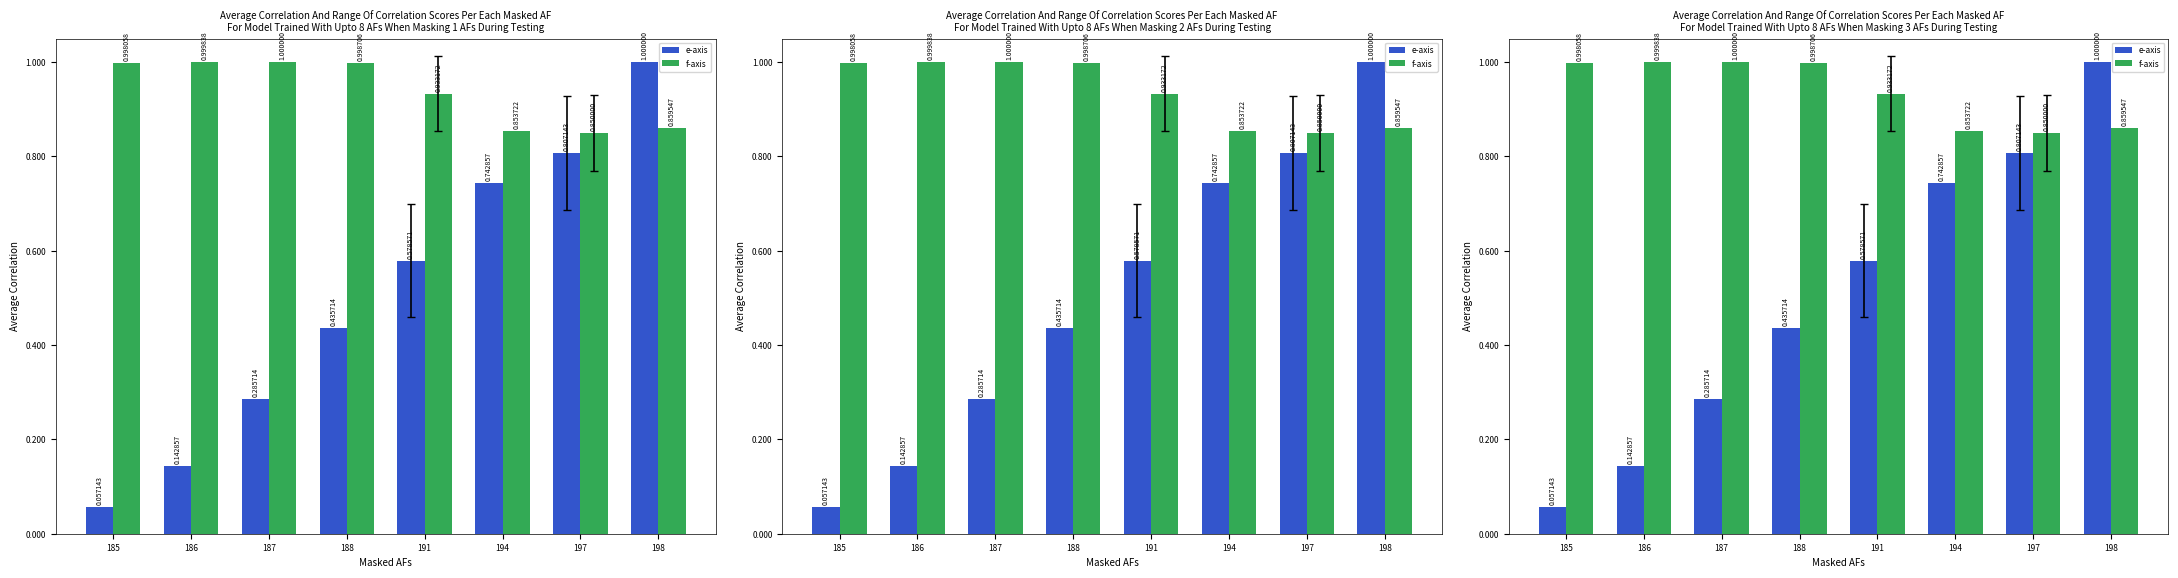

What value does the e-axis series have at 186?

0.1